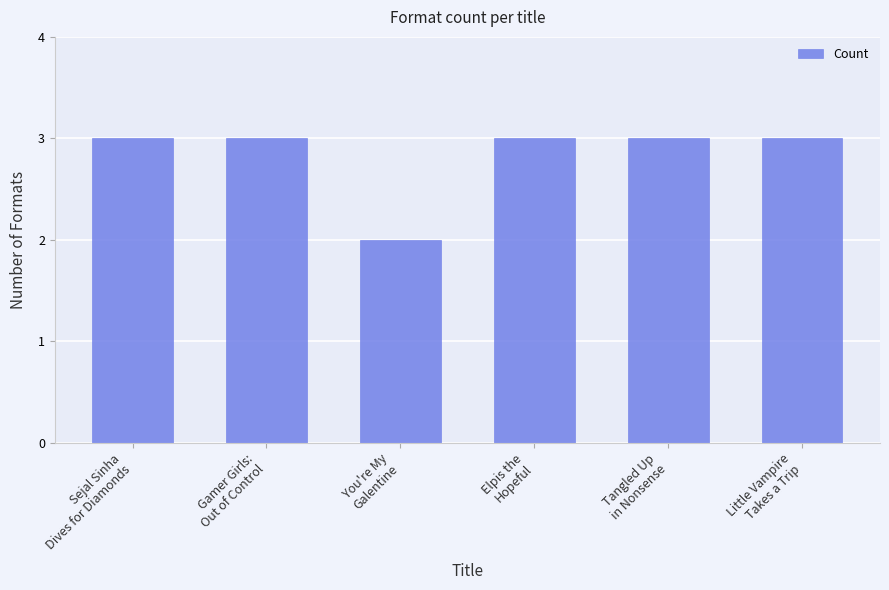

How many series are shown in this chart?

1